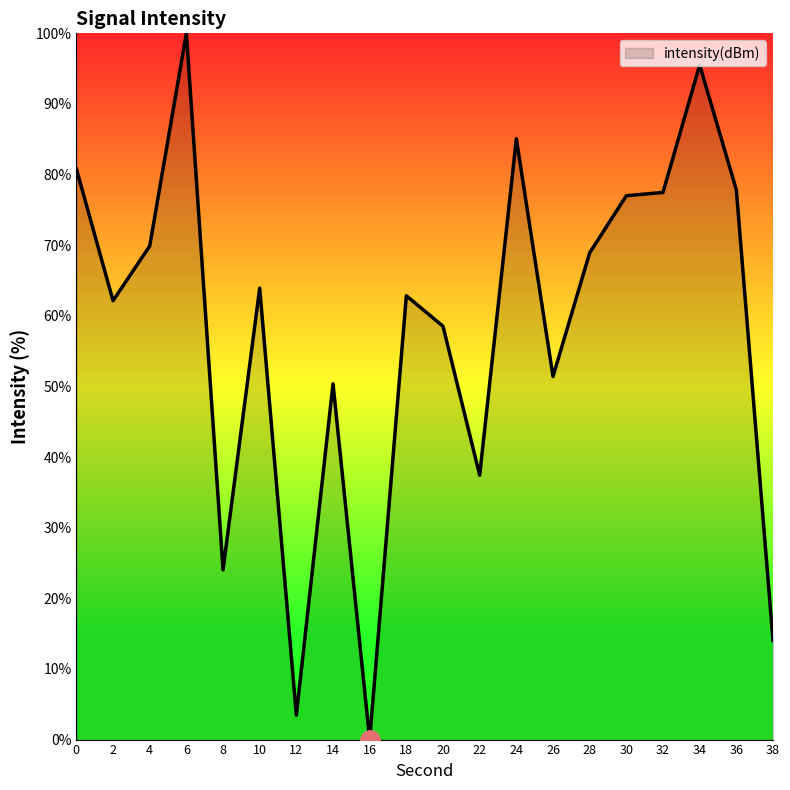

What value does the data have at 6?

100.0